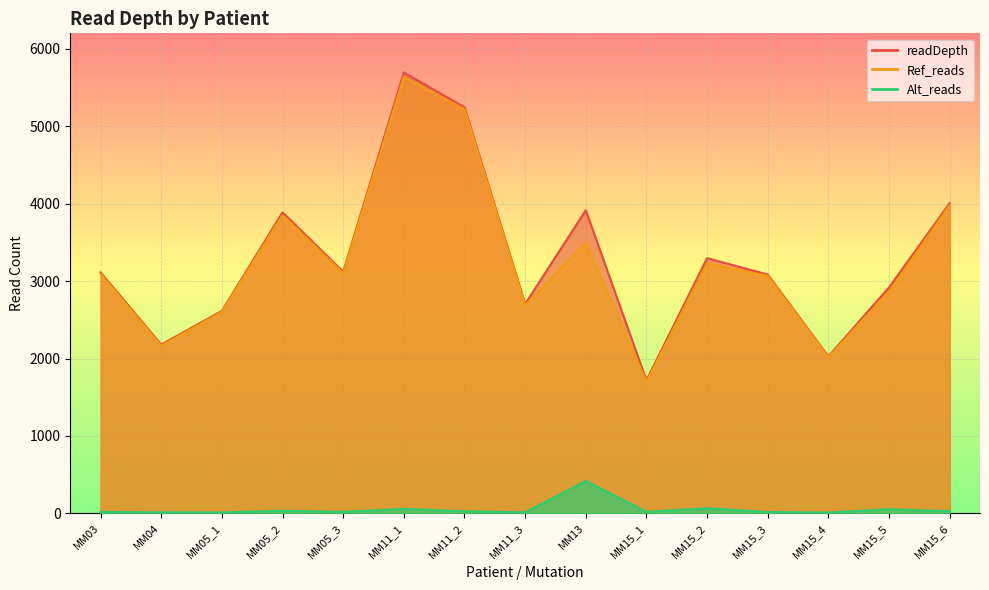

True or false: Alt_reads and readDepth cross at least once.

False